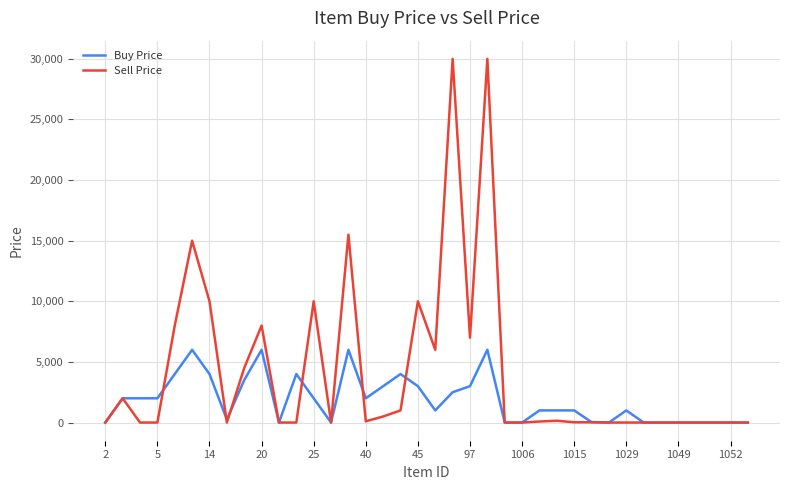

Rank the series by their average value, from highest to lowest.

Sell Price, Buy Price